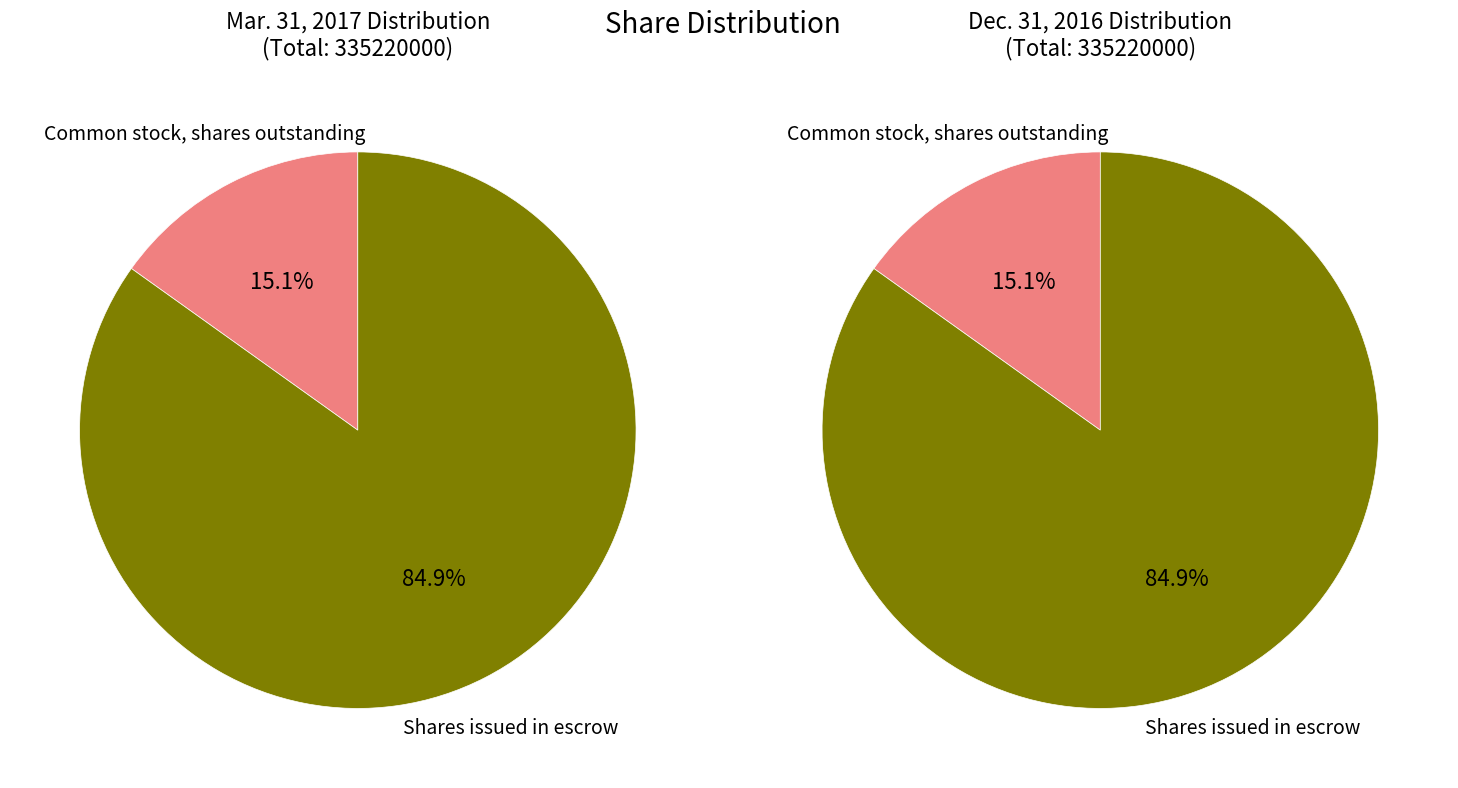

How much of the chart is everything except Common stock, shares outstanding?

84.9%